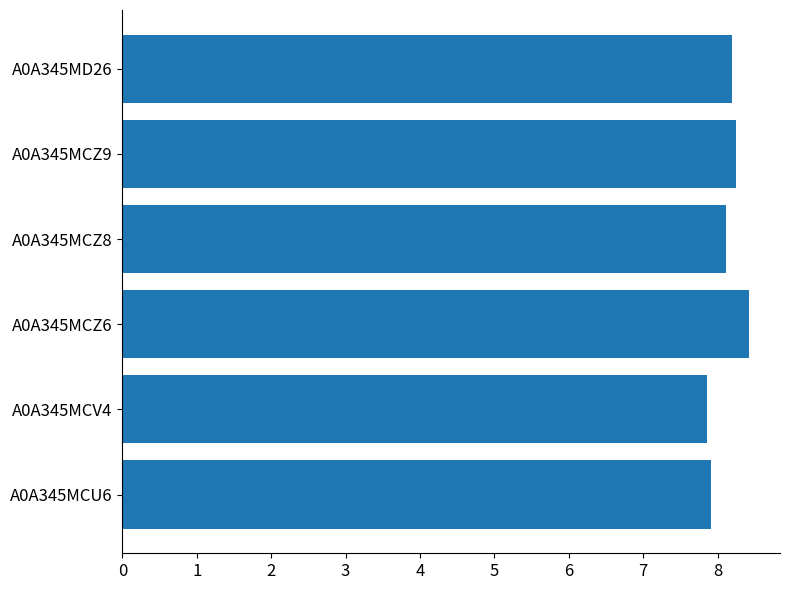

Reading top to bottom, list all the values displayed in this chart.

8.2	8.2	8.1	8.4	7.9	7.9